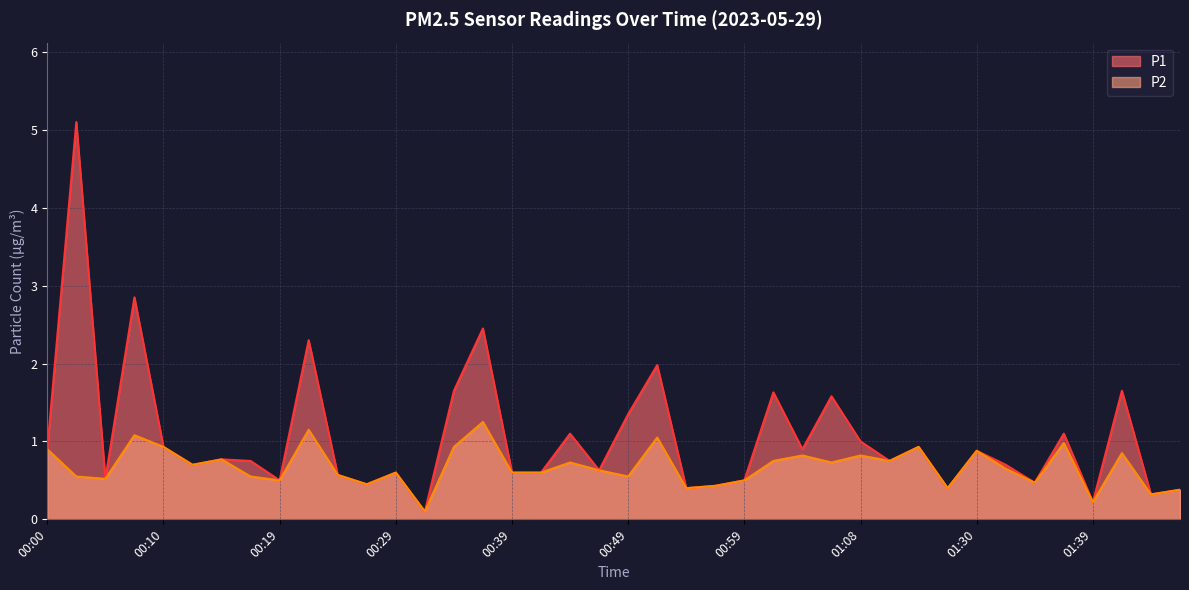

Which label corresponds to the smallest value in the chart?

00:32